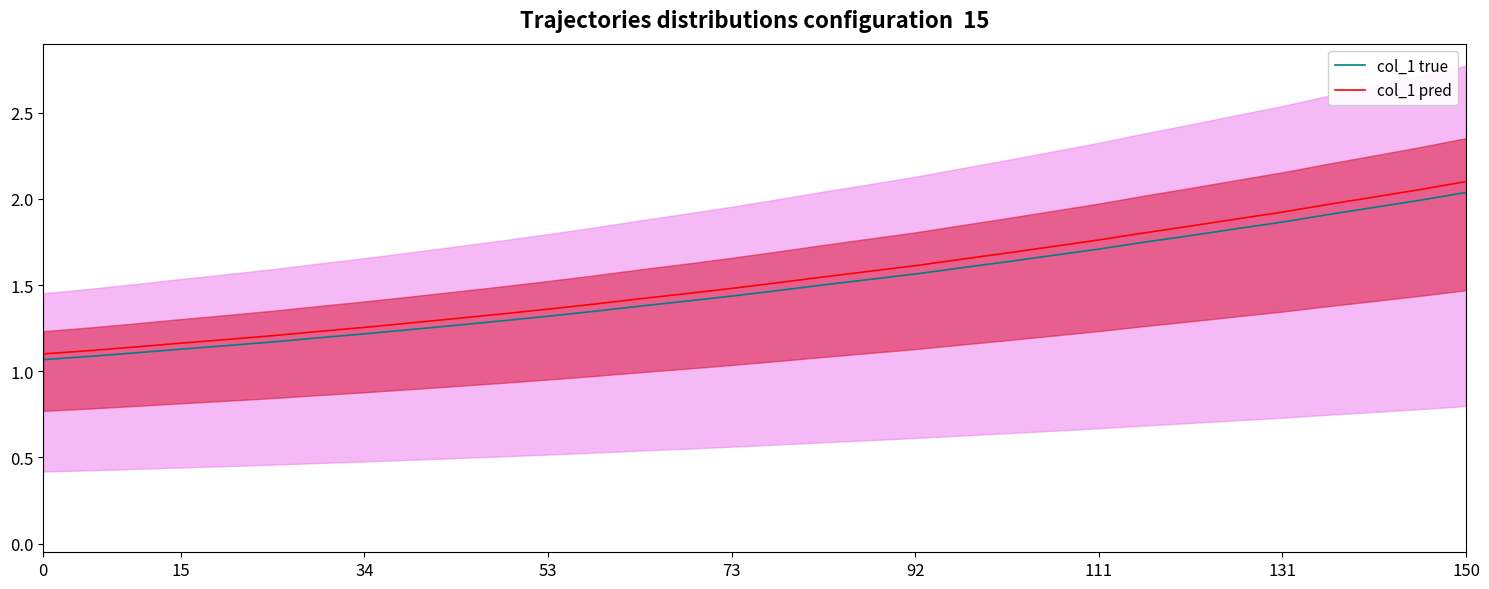

How many categories are shown in the chart?

32